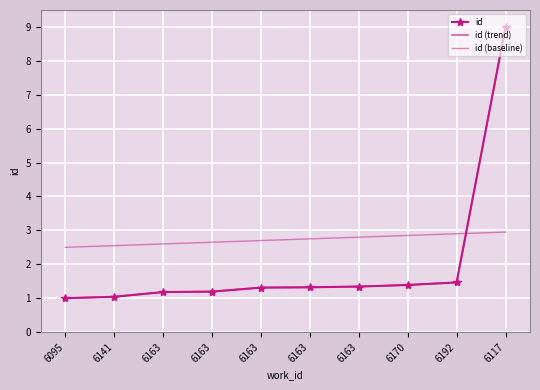

What is the label of the 1st point from the right?

6117